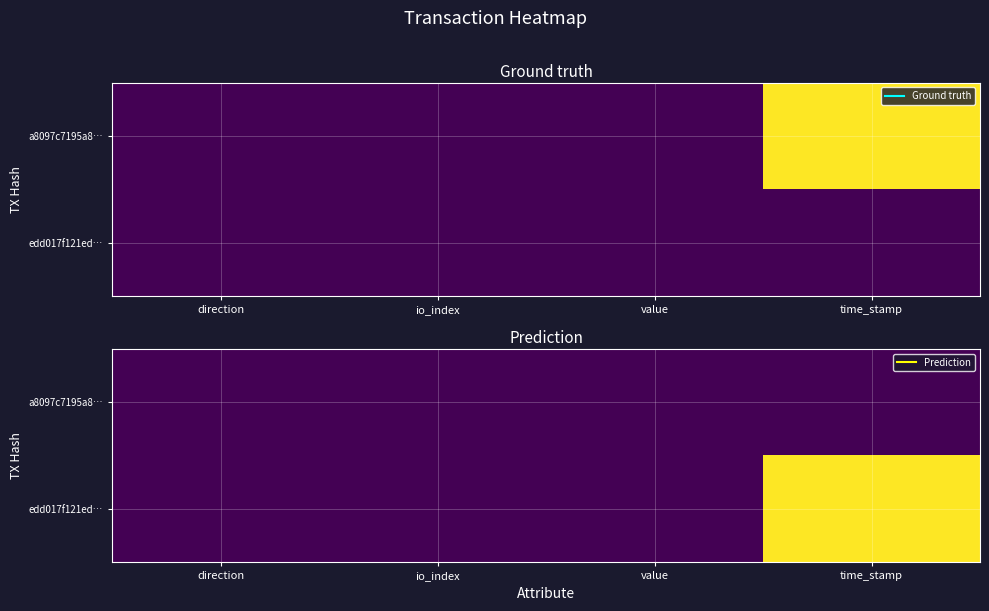

What is the sum of all edd017f121ed… values?

1.0